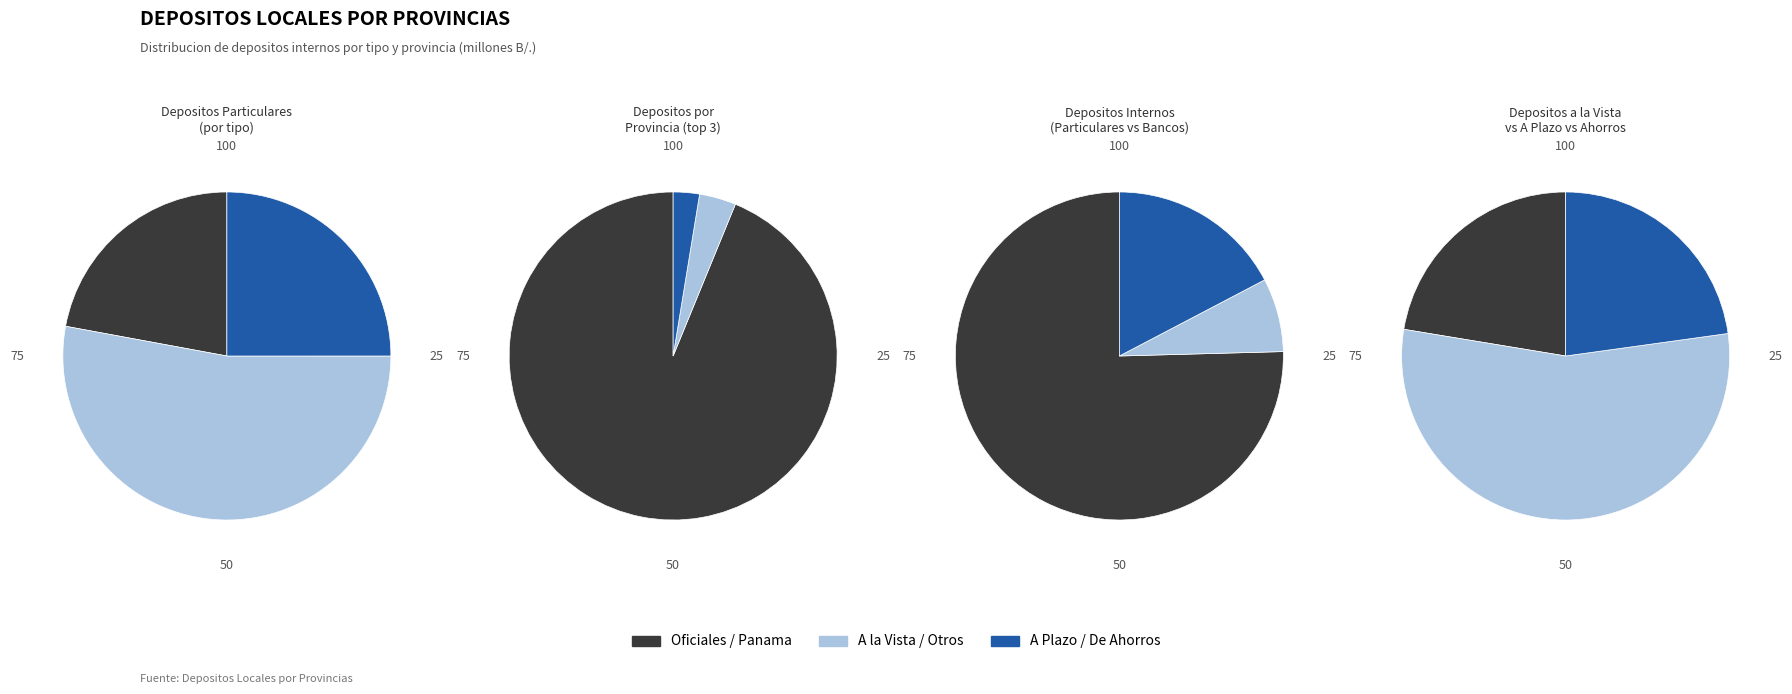

How much of the chart is everything except De Bancos?

90.0%